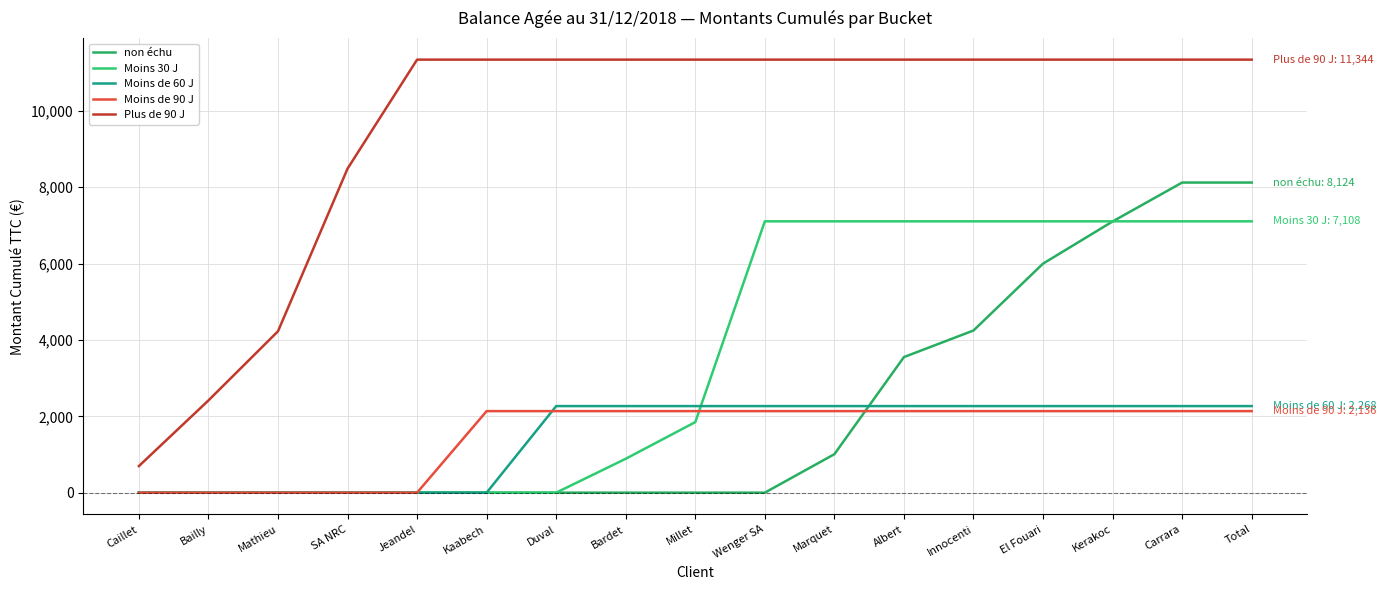

What is the approximate value of non échu at Innocenti, to the nearest 50?

4250